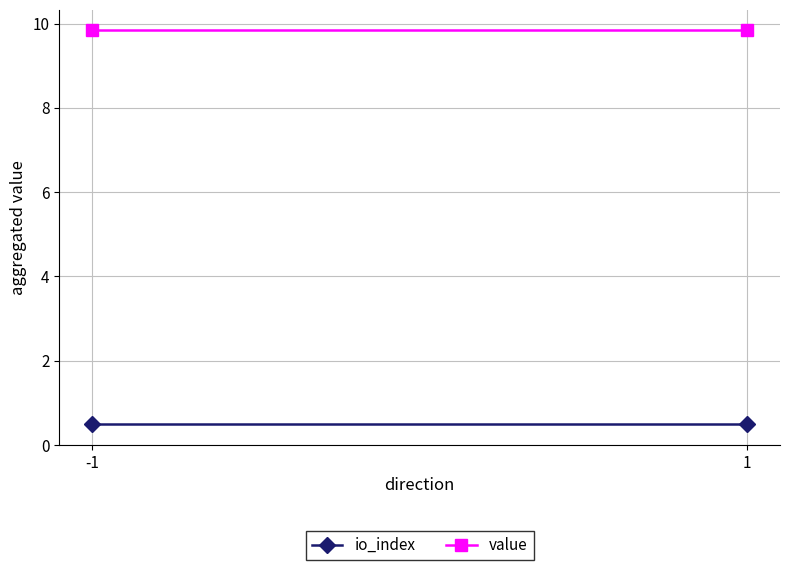

At which category does the chart reach its peak across all series?

-1